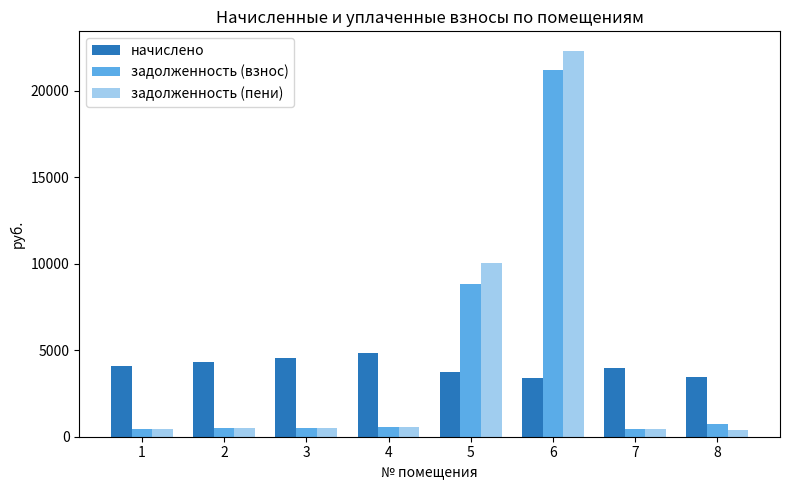

Which series has the largest range (max minus min)?

задолженность (пени)